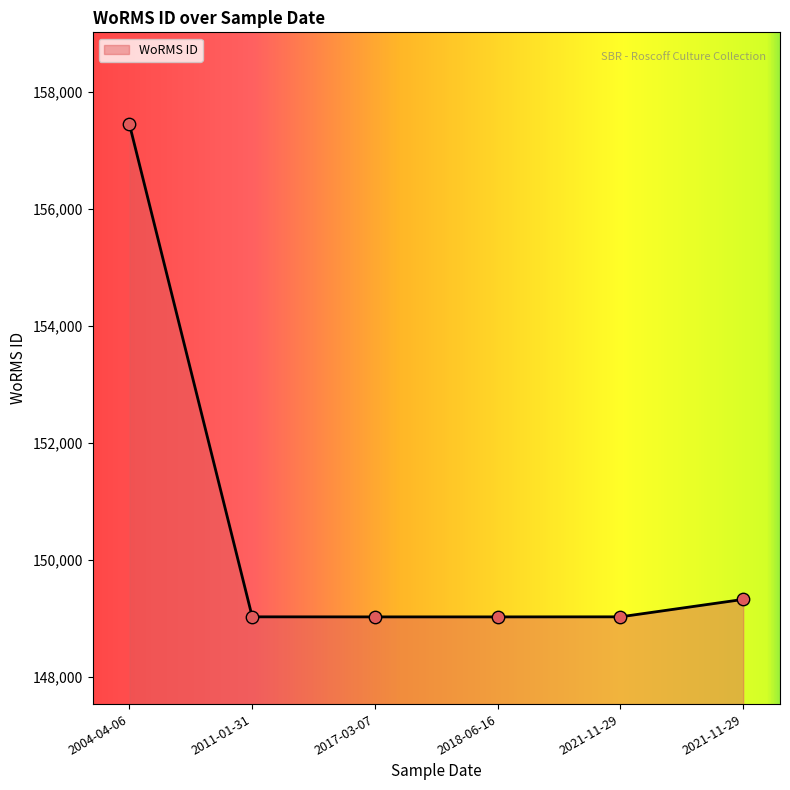

What is the change in value from 2011-01-31 to 2017-03-07?

-1